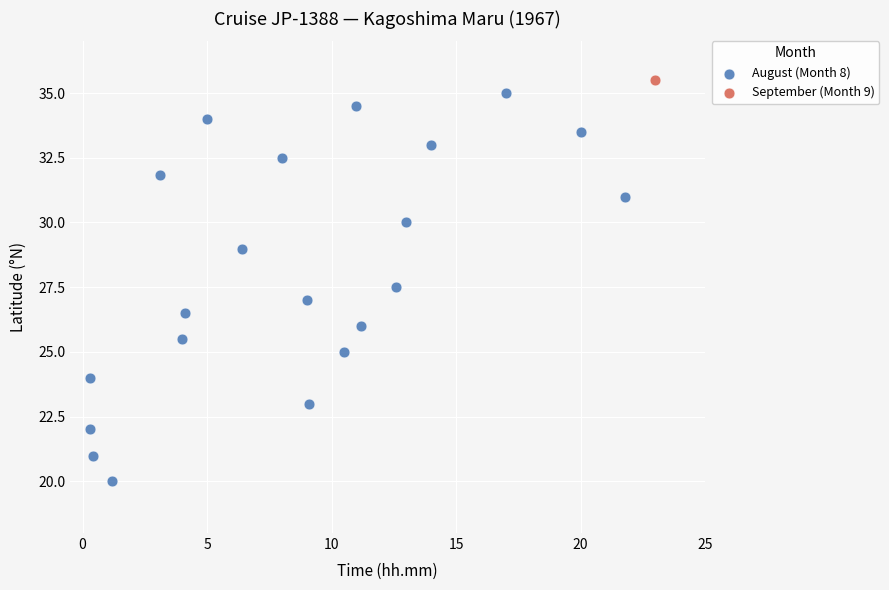

What are all the series names shown in the legend?

August (Month 8), September (Month 9)